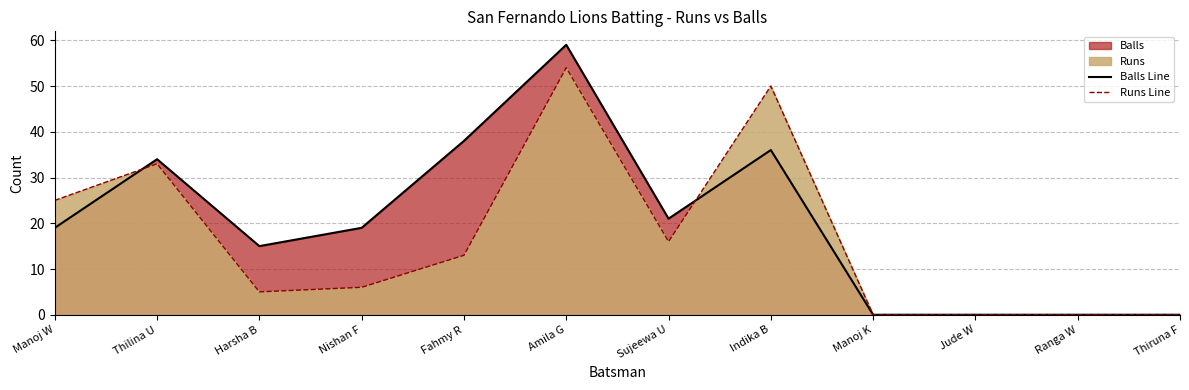

List the series in order of their overall mean, highest first.

Balls Line, Runs Line